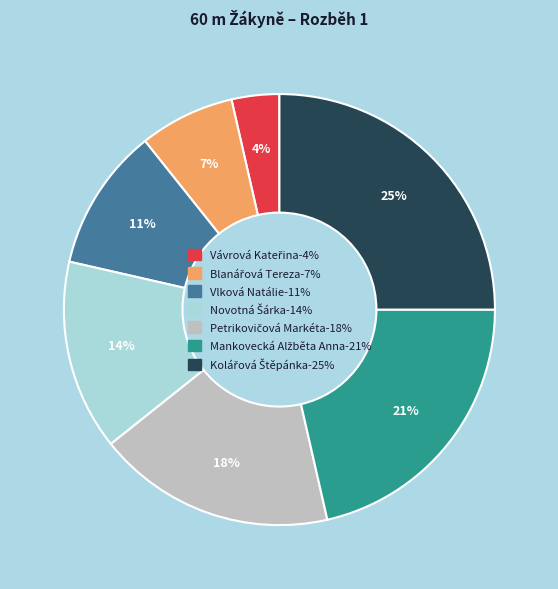

To the nearest percent, what percentage of the pie is Vlková Natálie?

11%